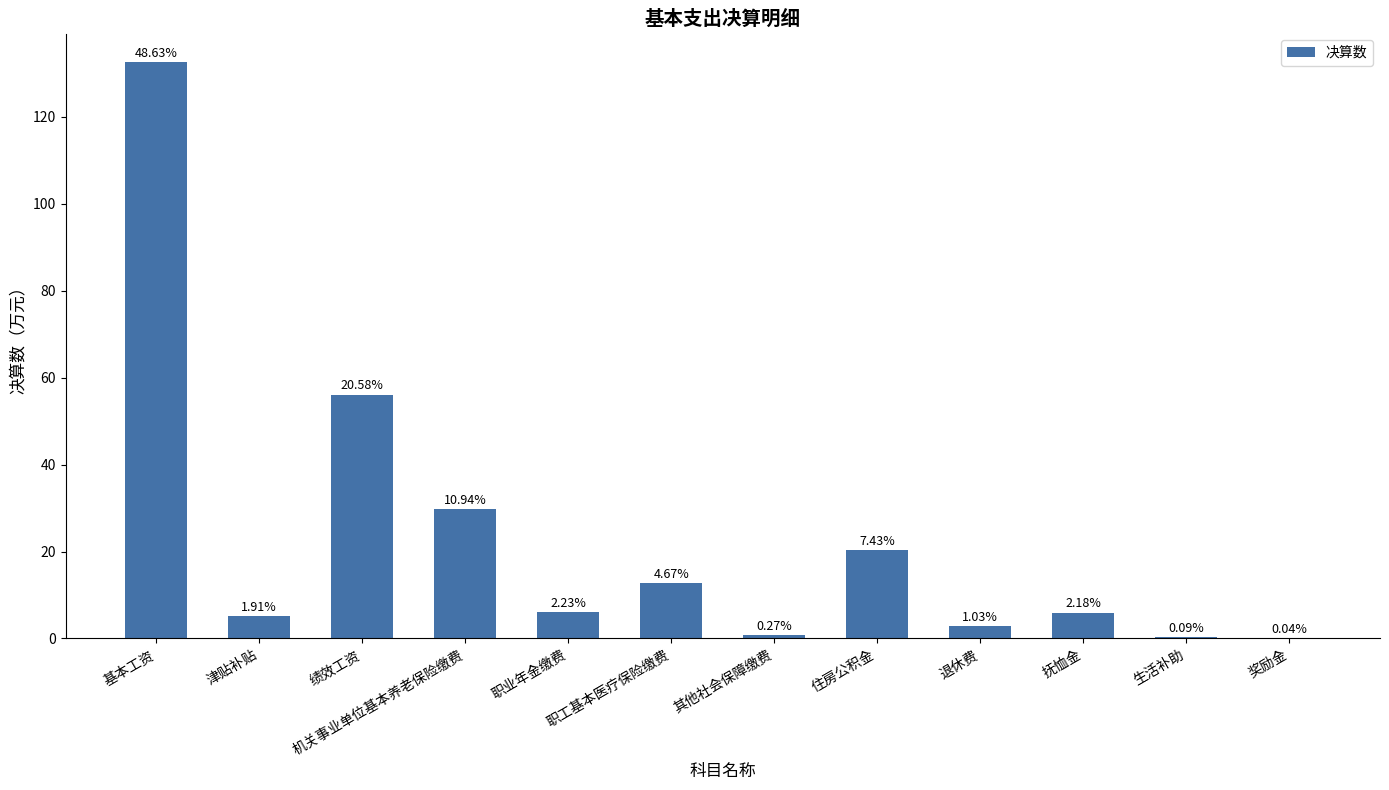

The chart shows a value of 0.4 at 生活补助. True or false?

False